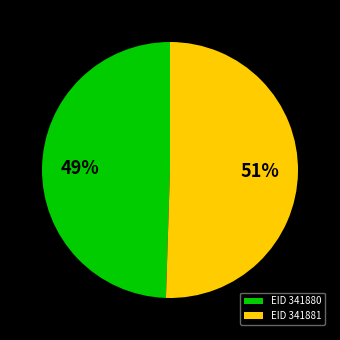

The EID 341881 slice represents 61% of the pie. True or false?

False